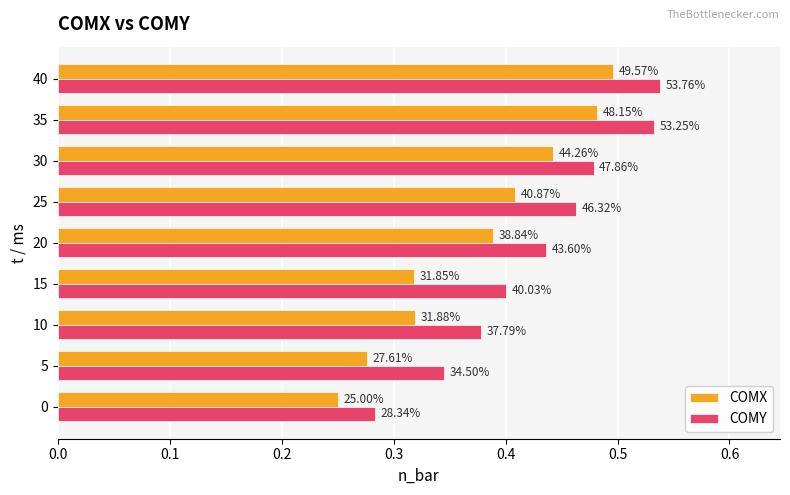

Count the COMY values in the range 0 to 1.

9